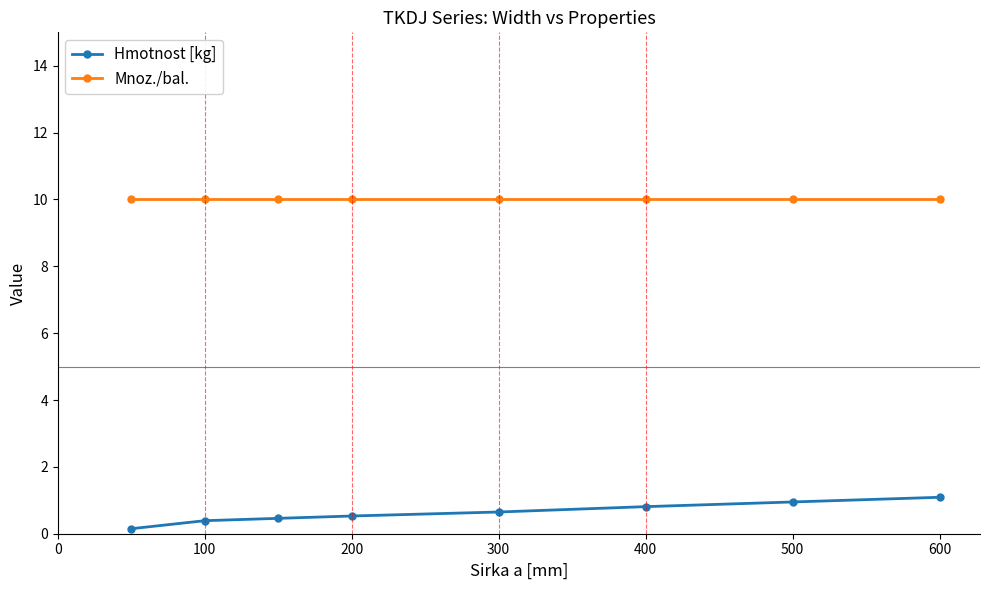

How many lines are shown in the chart?

2